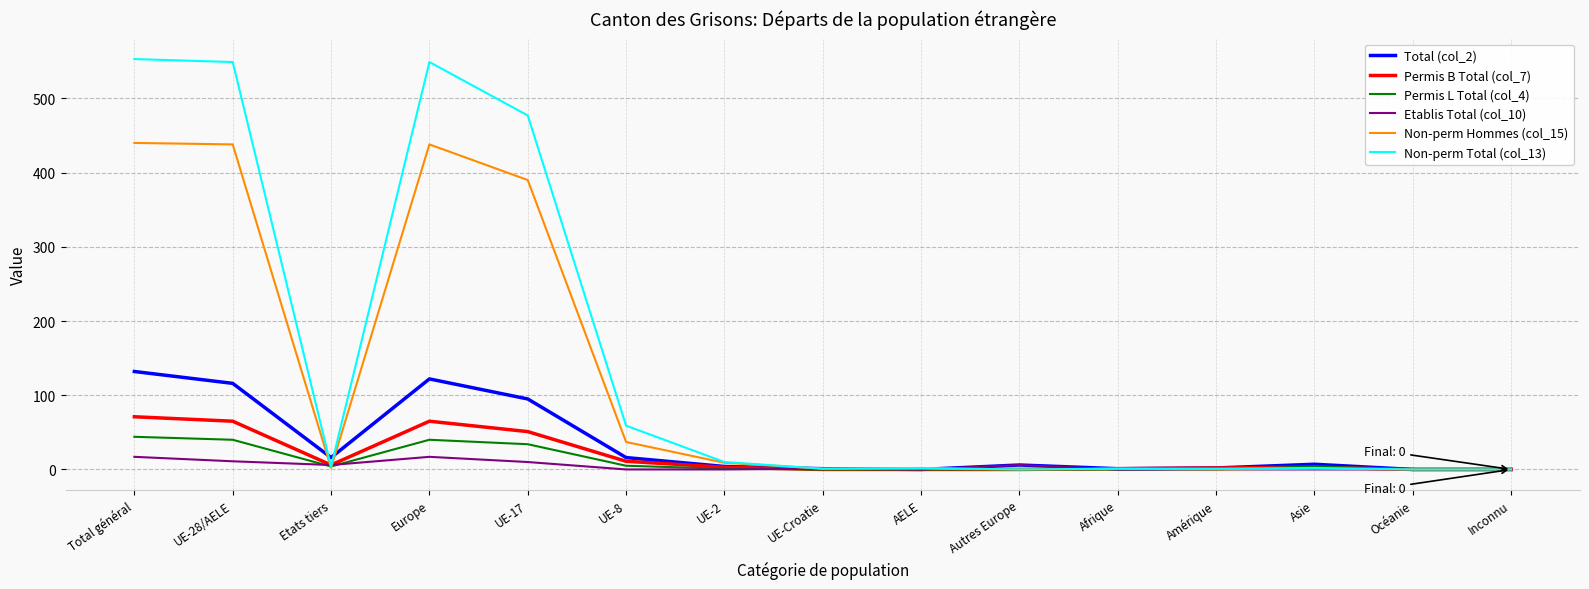

What is the greatest value displayed?

553